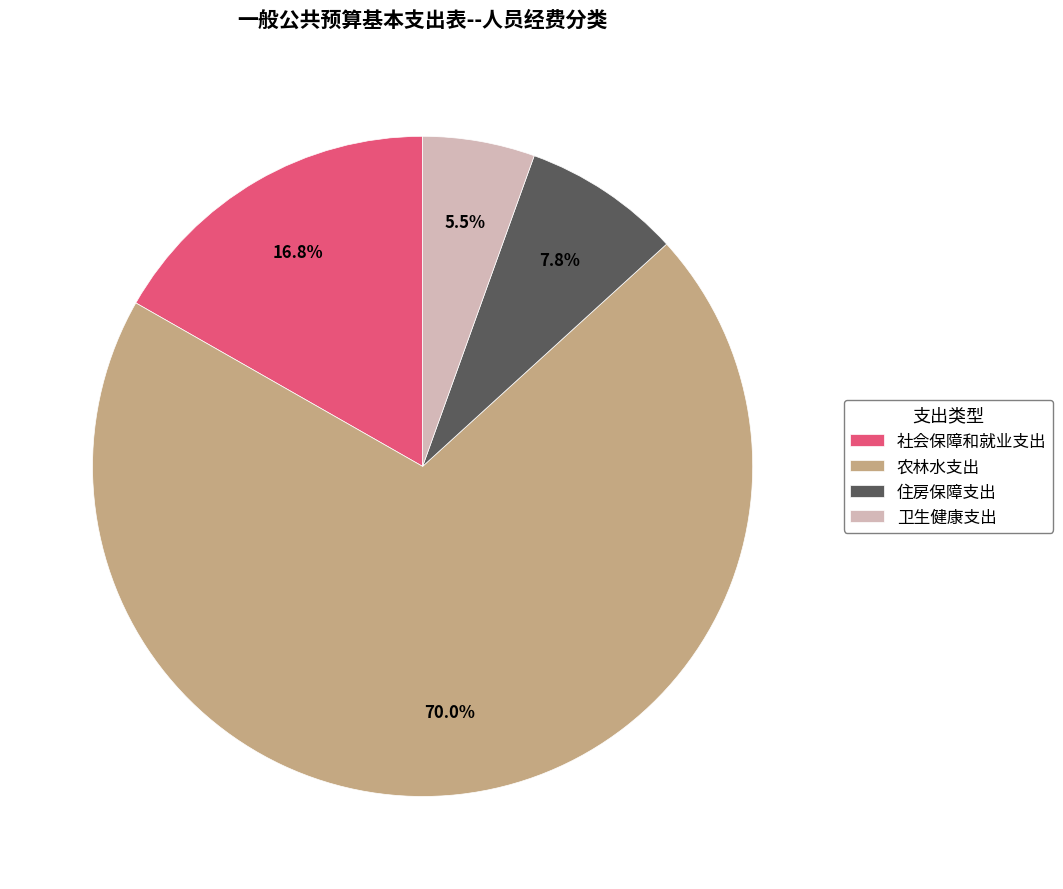

Is there any slice that represents more than half of the pie?

Yes